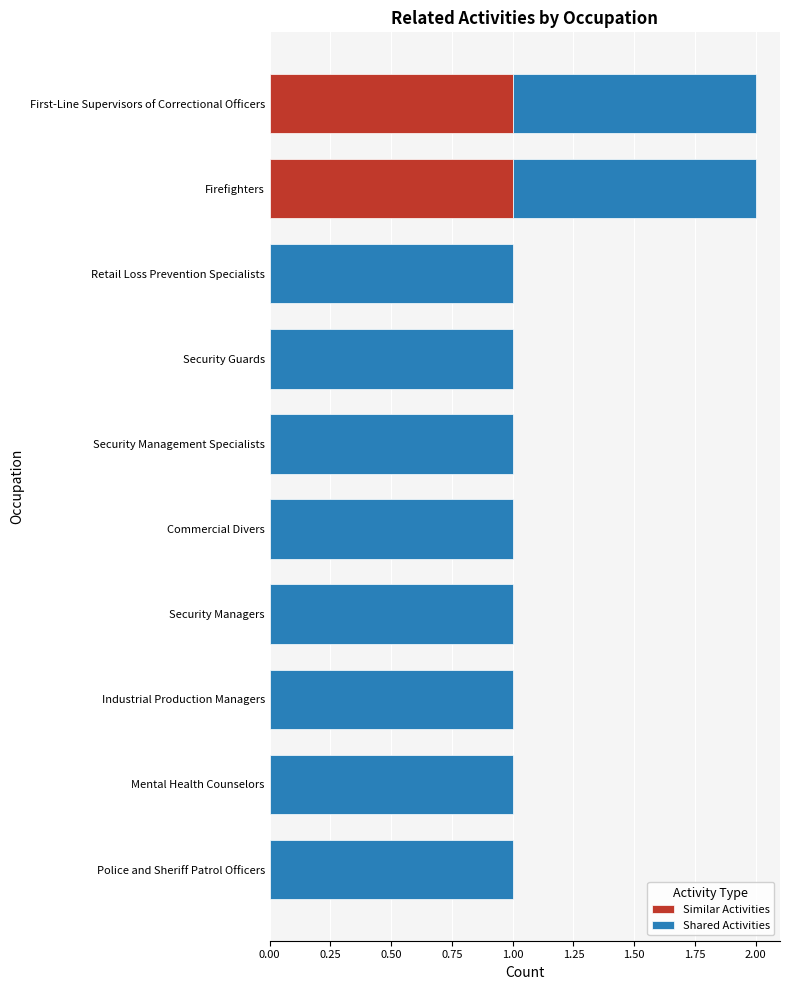

The Similar Activities series shows 1 at Security Management Specialists. True or false?

False